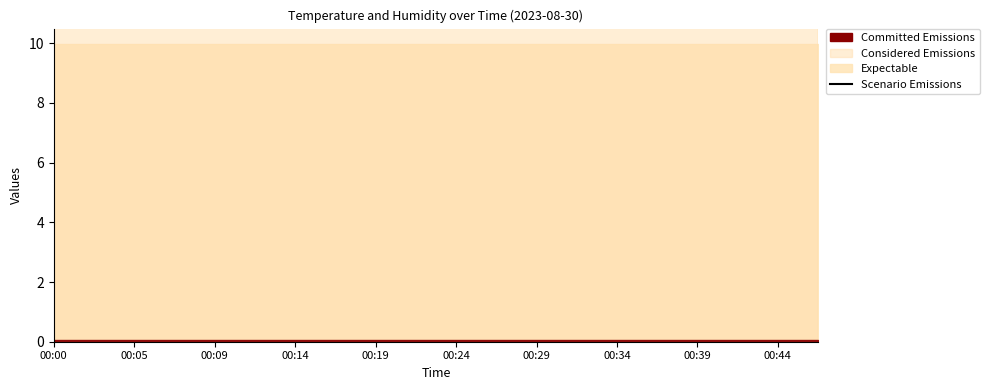

What is the sum of all values?

350.3